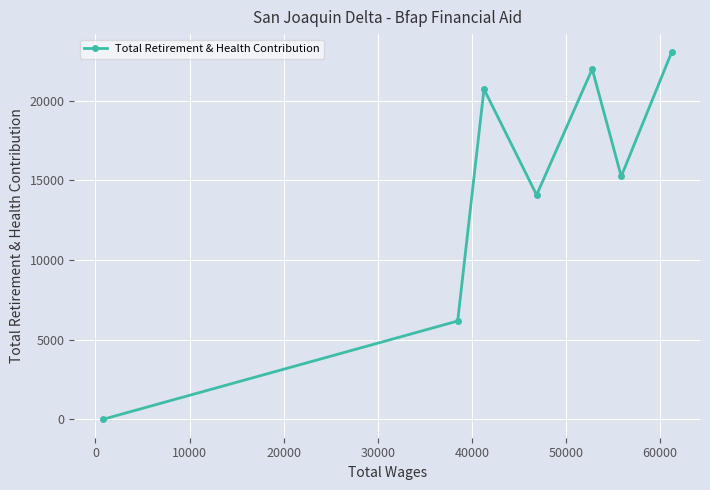

Does the chart have visible grid lines?

Yes